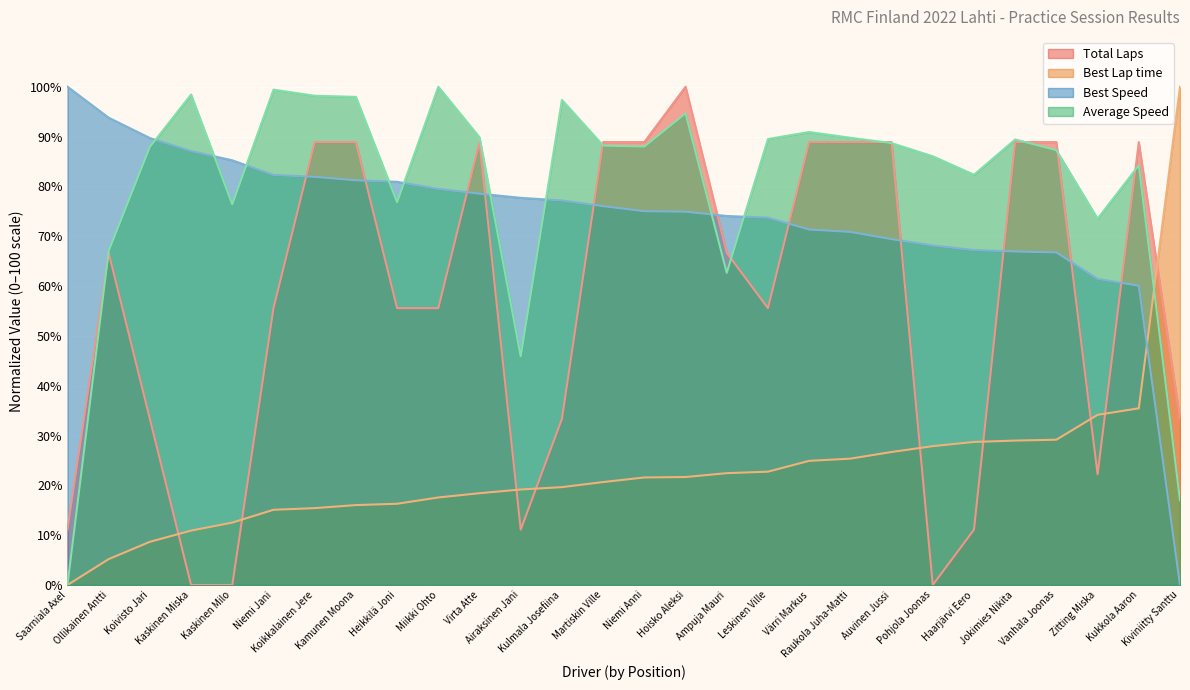

Reading left to right, list all the values displayed in this chart.

Total Laps: 11.1	66.7	33.3	0.0	0.0	55.6	88.9	88.9	55.6	55.6	88.9	11.1	33.3	88.9	88.9	100.0	66.7	55.6	88.9	88.9	88.9	0.0	11.1	88.9	88.9	22.2	88.9	33.3
Best Lap time: 0.0	5.2	8.7	10.9	12.5	15.1	15.4	16.0	16.3	17.6	18.4	19.2	19.6	20.7	21.6	21.7	22.4	22.7	24.9	25.4	26.7	27.9	28.7	29.0	29.2	34.1	35.5	100.0
Best Speed: 100.0	93.8	89.7	87.1	85.2	82.3	81.9	81.2	80.9	79.5	78.5	77.7	77.2	76.0	75.0	74.9	74.1	73.7	71.3	70.9	69.4	68.1	67.2	66.9	66.7	61.4	60.1	0.0
Average Speed: 0.0	67.0	87.9	98.4	76.4	99.4	98.2	98.0	76.8	100.0	89.8	45.9	97.3	88.2	88.0	94.6	62.7	89.5	90.9	89.8	88.7	86.0	82.3	89.4	87.3	73.5	84.2	17.0